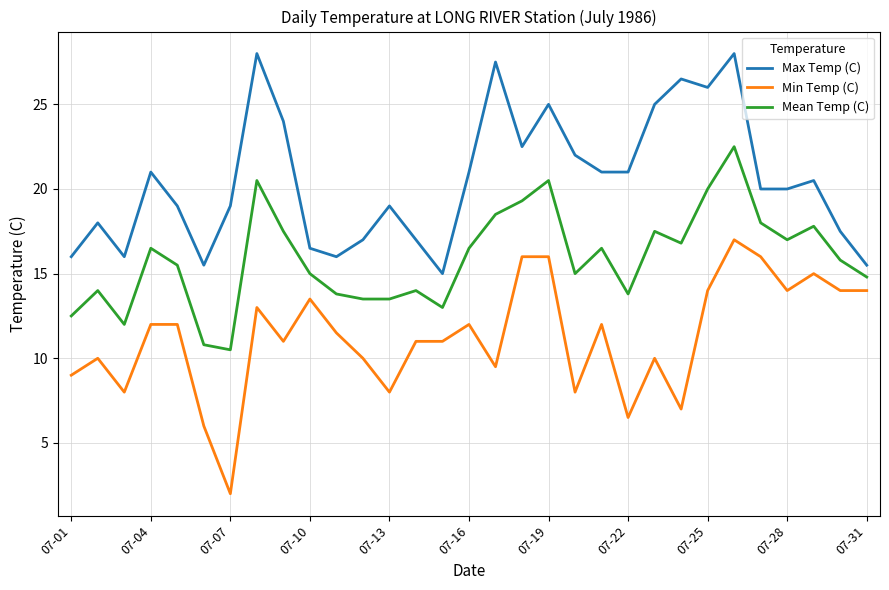

What is the smallest value displayed?

2.0